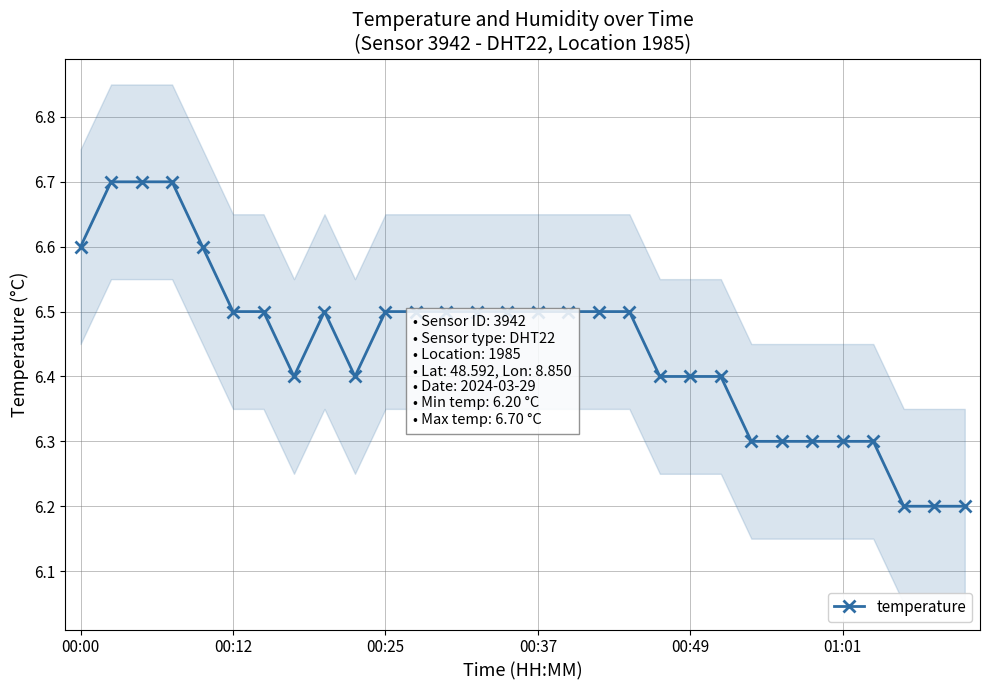

What is the minimum value for temperature?

6.2